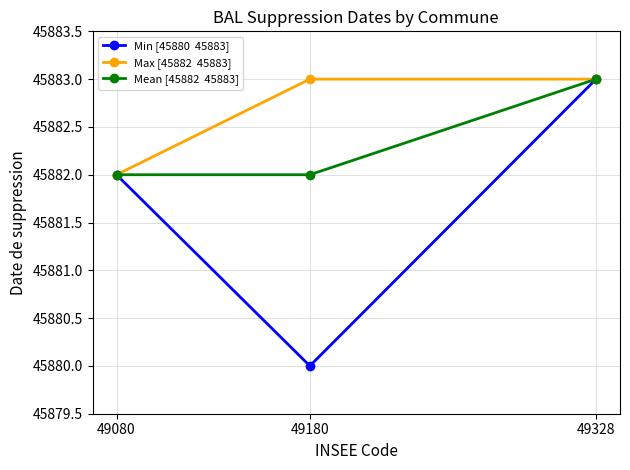

What is the total value across all series at 49180?

137645